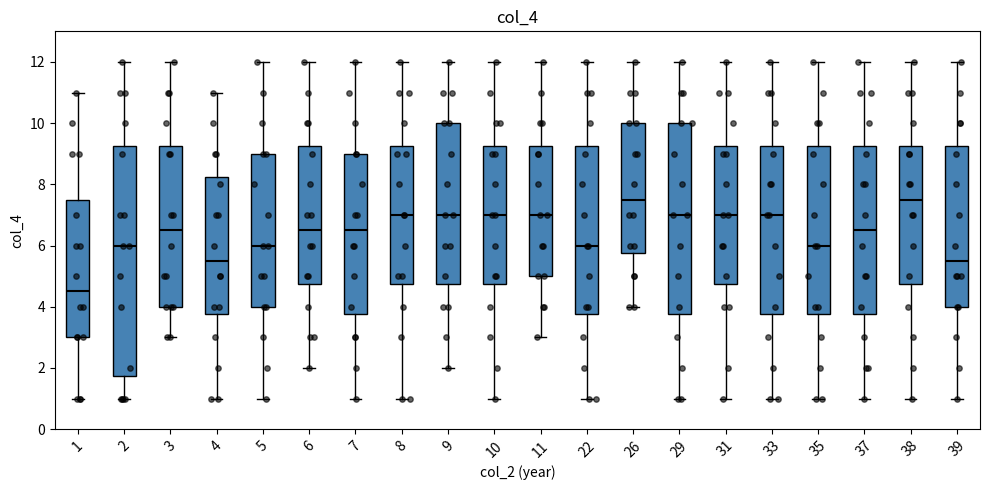

Comparing the boxes themselves (not the whiskers), which one is the tallest?

2